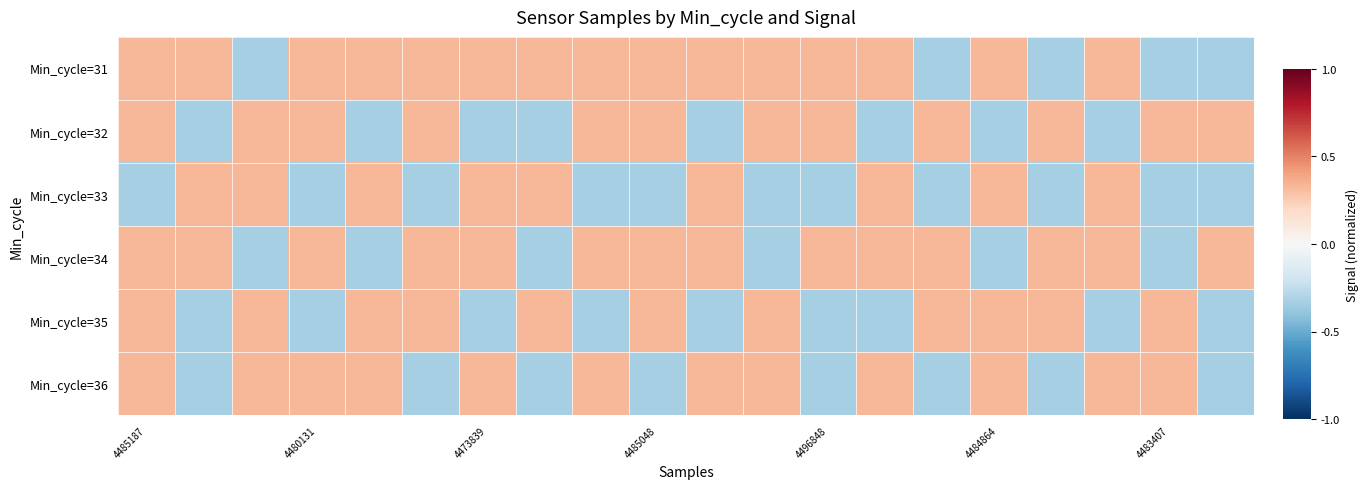

At which category is the sum across all series the highest?

4485187